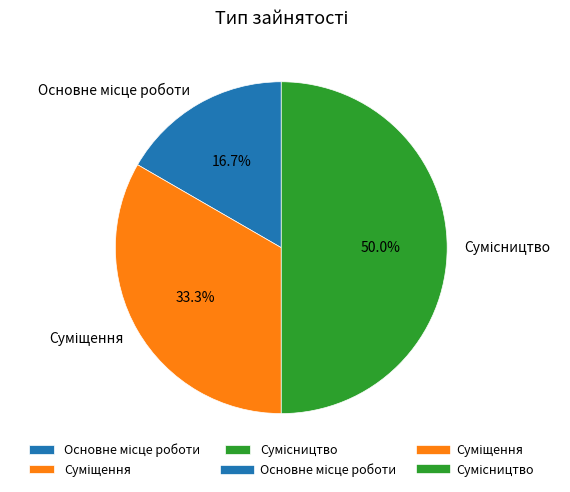

How many segments does this pie chart have?

3